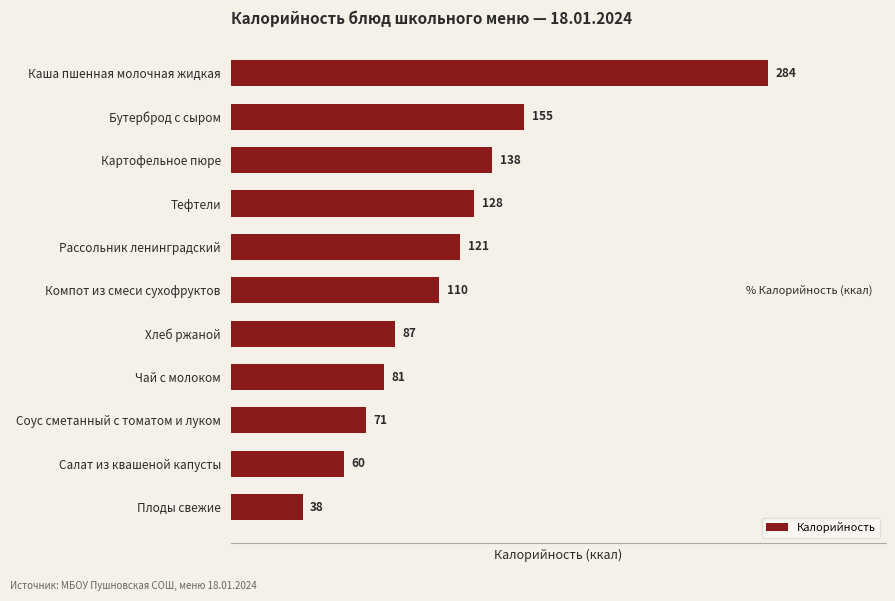

Approximately how many times larger is the value at Бутерброд с сыром compared to Хлеб ржаной?

1.8